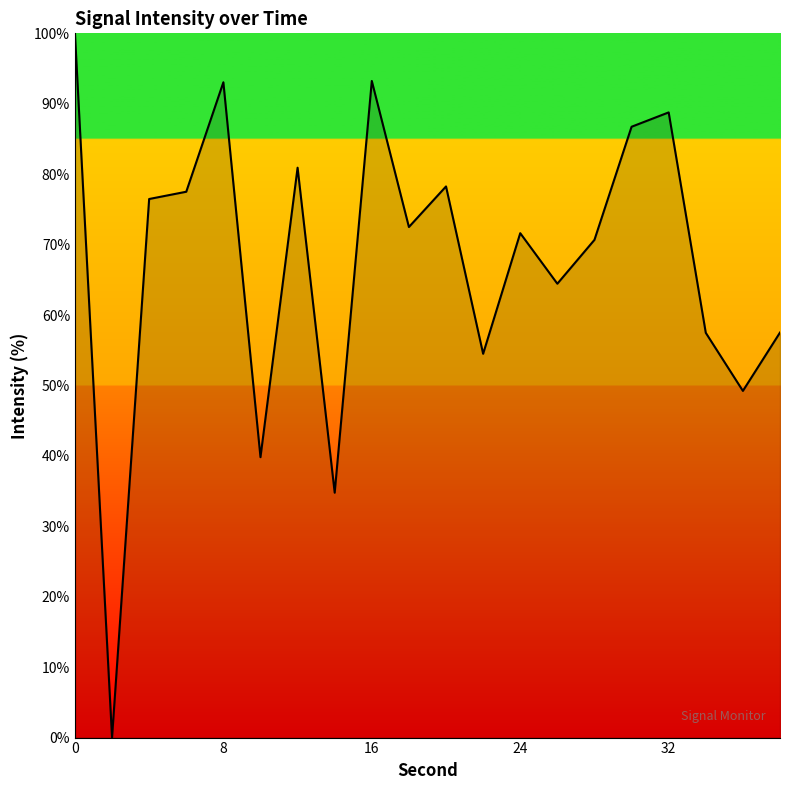

What is the difference between the maximum and minimum values?

100.0